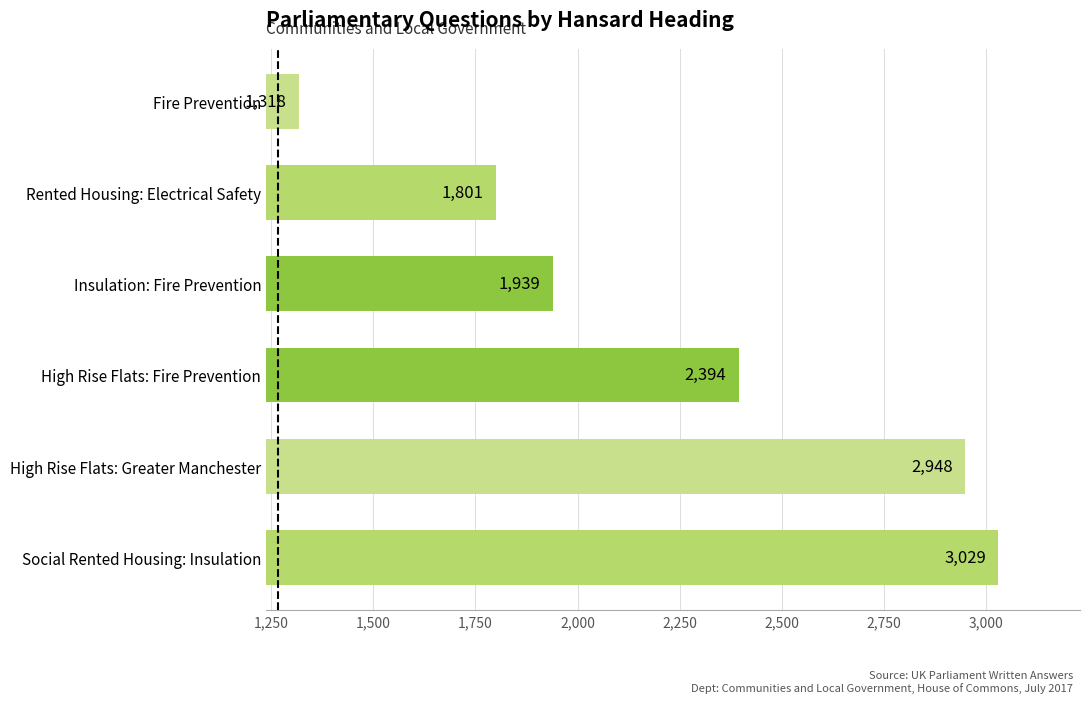

Rank the categories by value from lowest to highest.

Fire Prevention, Rented Housing: Electrical Safety, Insulation: Fire Prevention, High Rise Flats: Fire Prevention, High Rise Flats: Greater Manchester, Social Rented Housing: Insulation